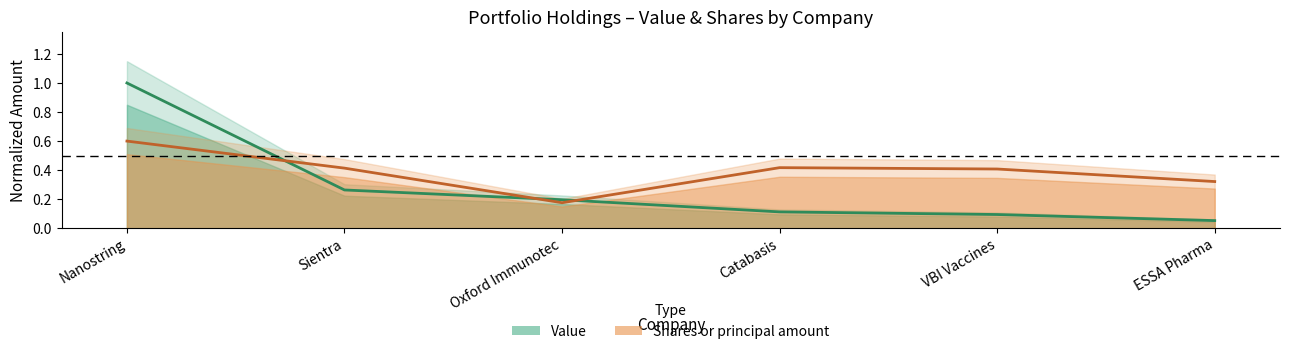

How many Shares or principal amount values are between 0 and 1?

6